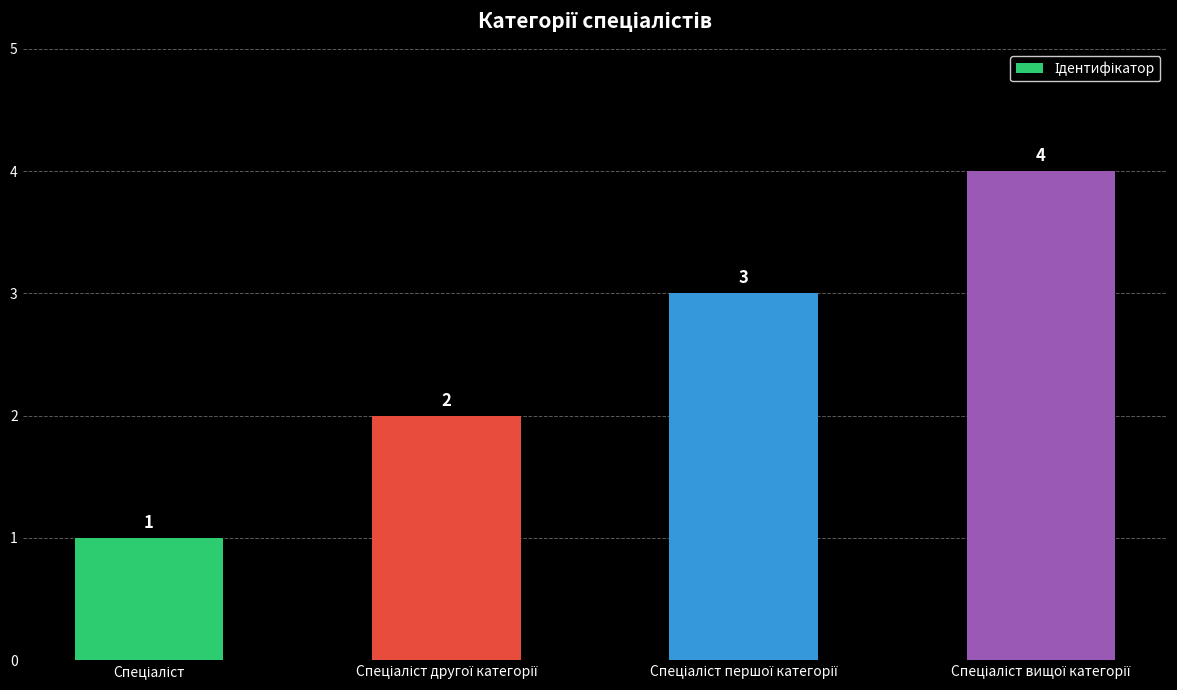

What is the smallest value displayed?

1